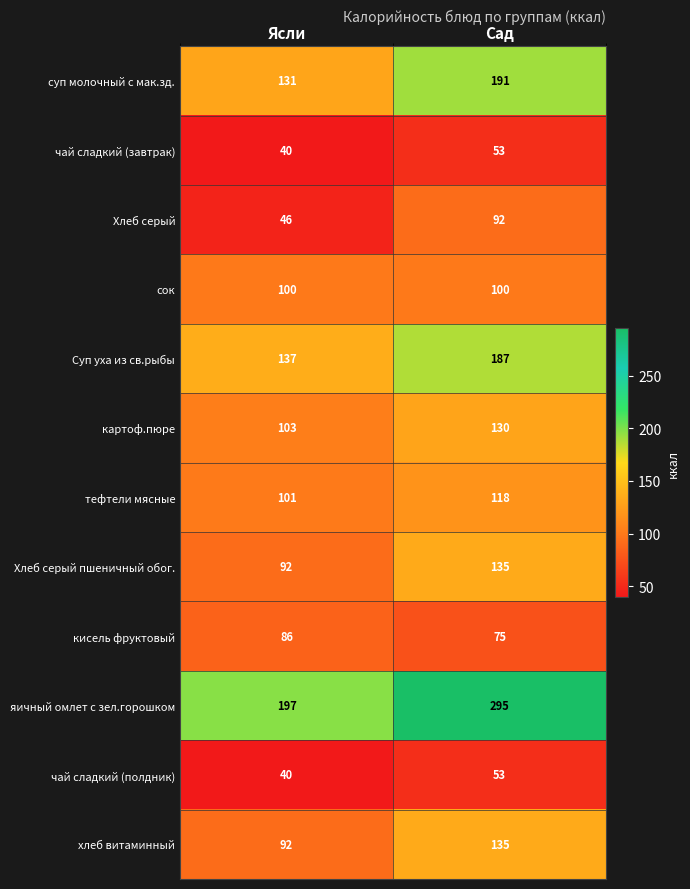

Reading right to left, list all the values displayed in this chart.

суп молочный с мак.зд.: 191	131
чай сладкий (завтрак): 53	40
Хлеб серый: 92	46
сок: 100	100
Суп уха из св.рыбы: 187	137
картоф.пюре: 130	103
тефтели мясные: 118	101
Хлеб серый пшеничный обог.: 135	92
кисель фруктовый: 75	86
яичный омлет с зел.горошком: 295	197
чай сладкий (полдник): 53	40
хлеб витаминный: 135	92